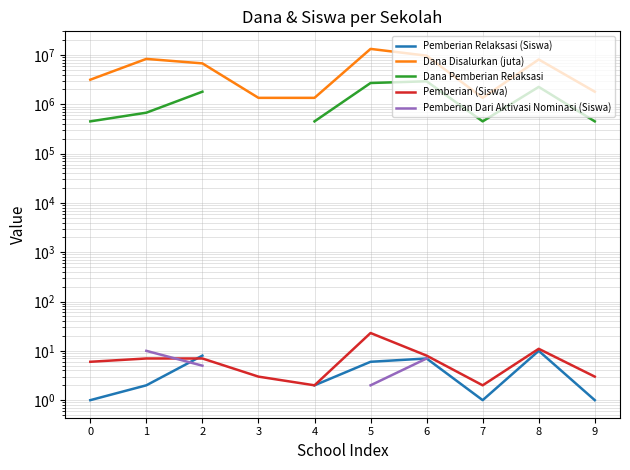

Where does the Pemberian (Siswa) series first go above 7?

5